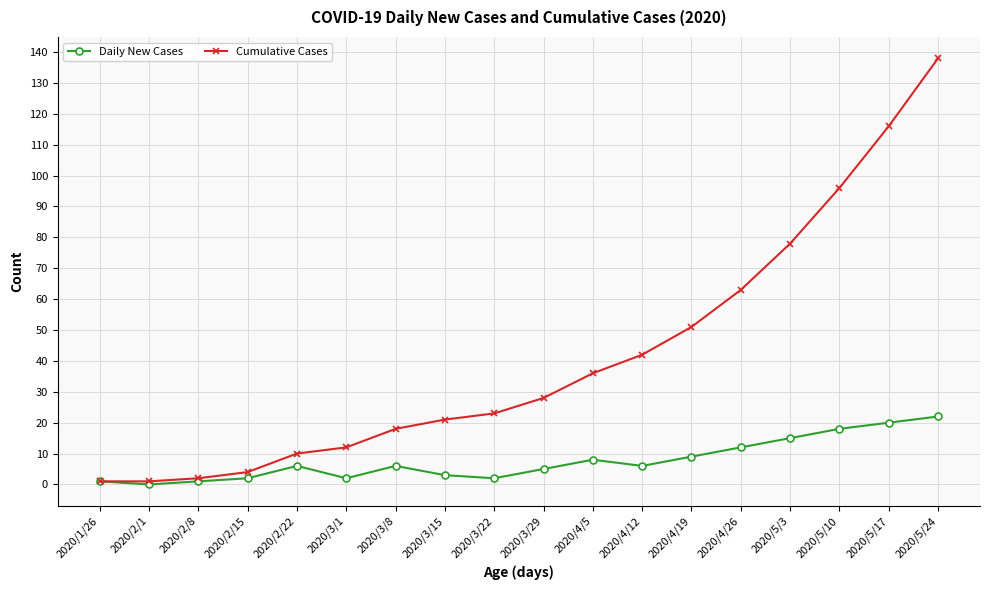

What value does the Cumulative Cases series have at 2020/3/29, to the nearest 10?

30